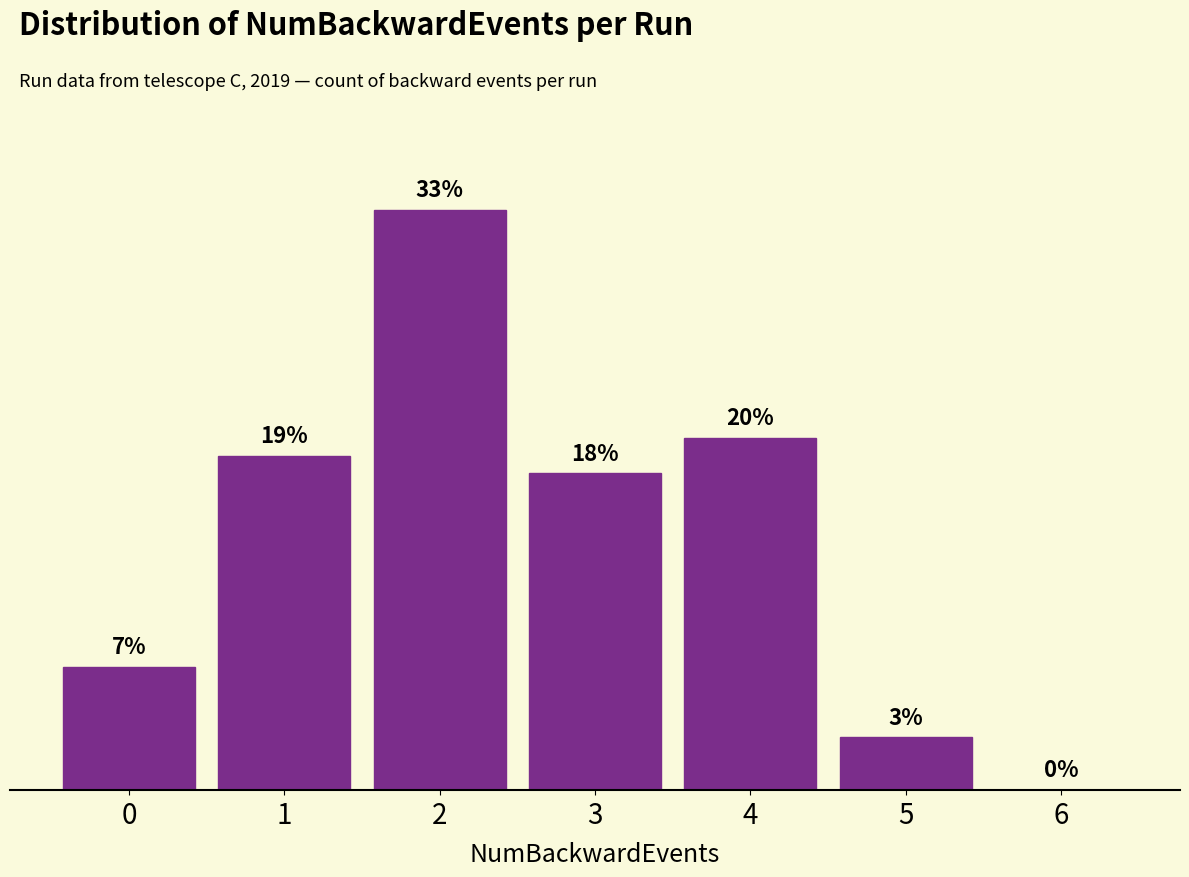

What is the greatest value displayed?

33